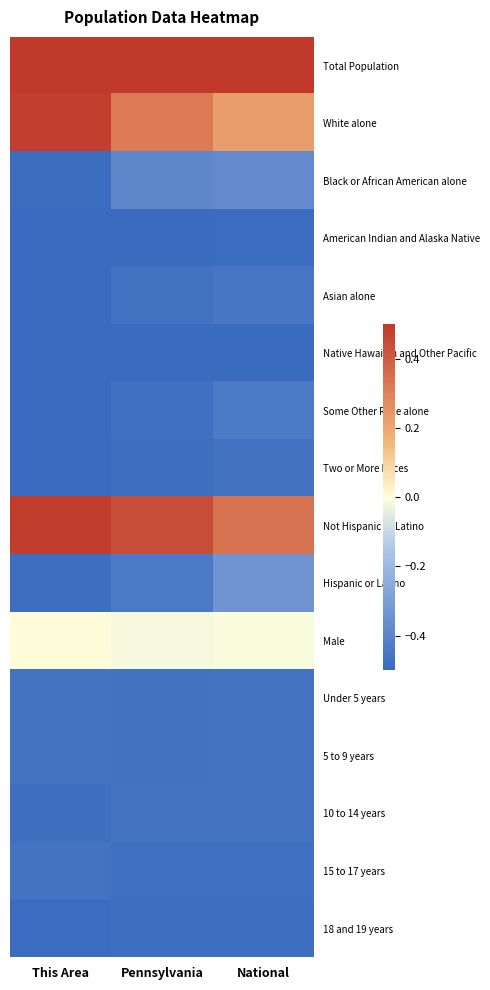

Rank the series by their maximum value, from highest to lowest.

Total Population, Not Hispanic or Latino, White alone, Male, Hispanic or Latino, Black or African American alone, Some Other Race alone, Asian alone, Under 5 years, 5 to 9 years, 10 to 14 years, 15 to 17 years, Two or More Races, 18 and 19 years, American Indian and Alaska Native, Native Hawaiian and Other Pacific